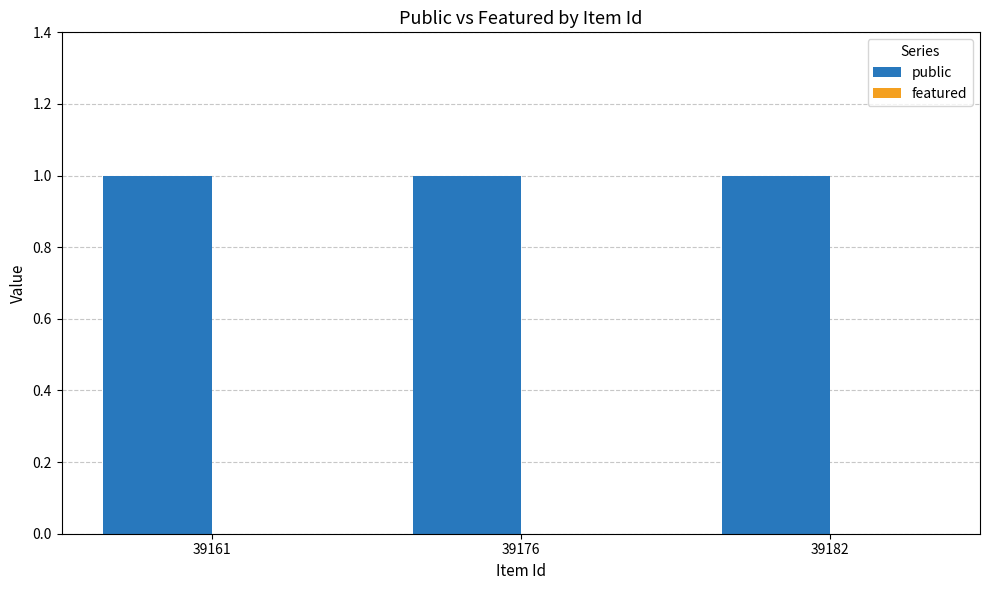

The value of public at 39161 is 1. True or false?

True